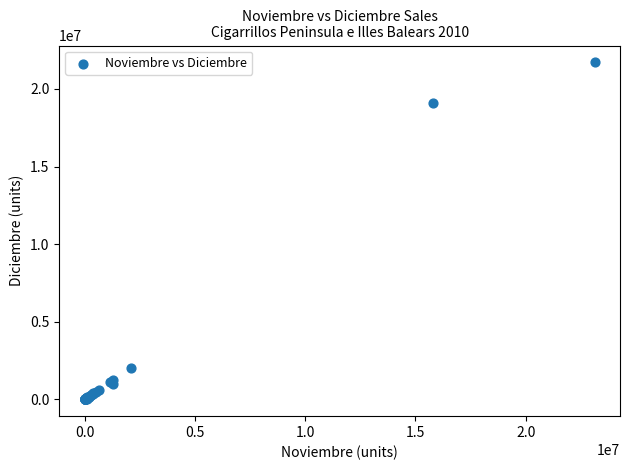

What Y value in the scatter plot is closest to 10854481?

19065265